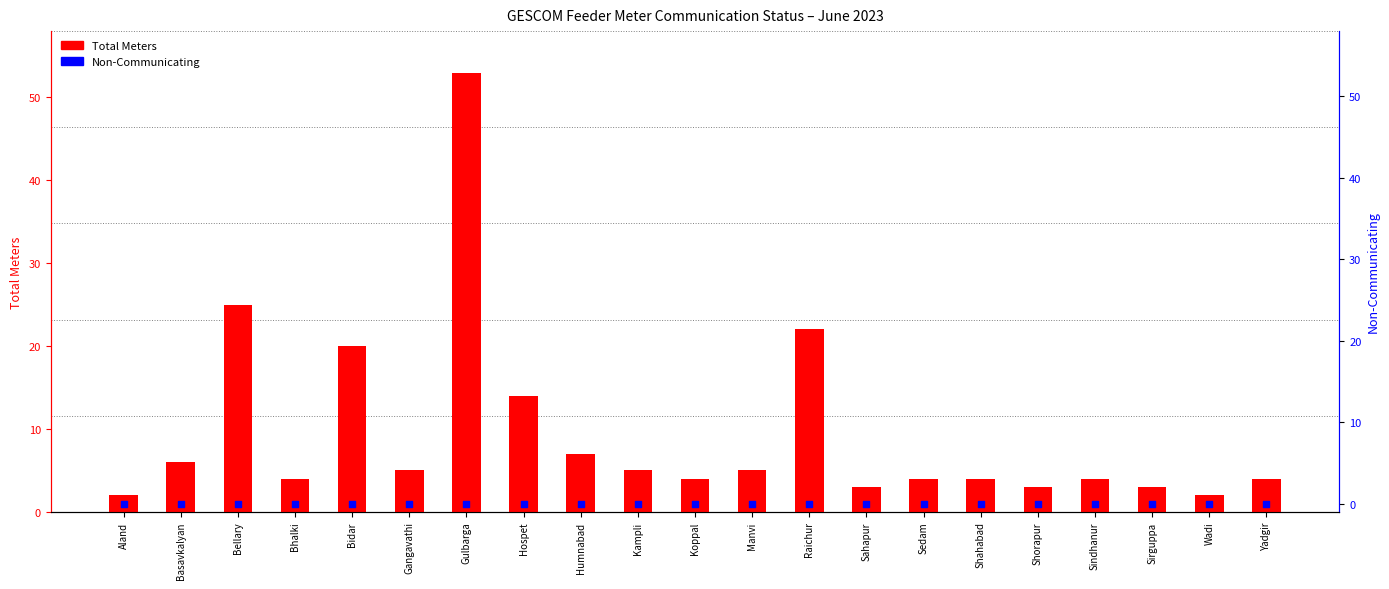

Which series contains the lowest Y value?

Non-Communicating